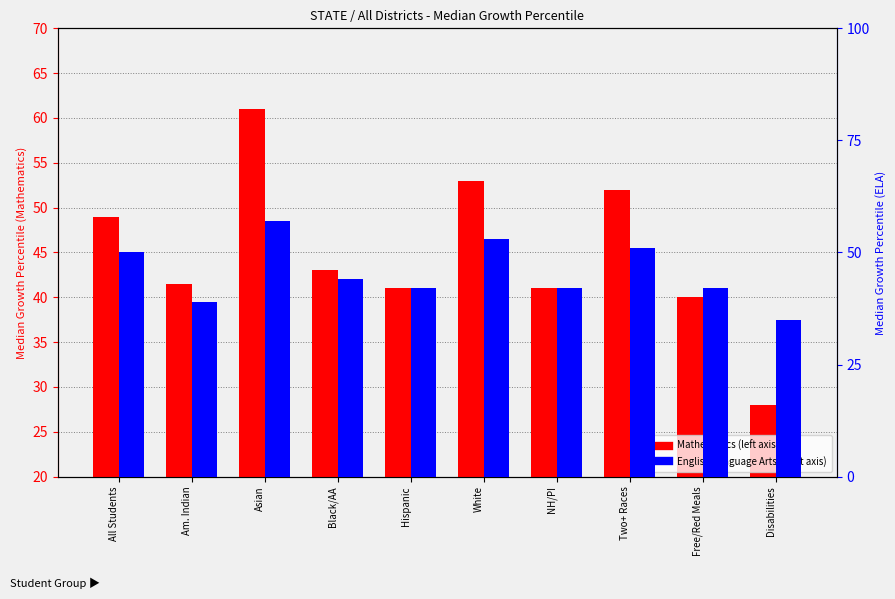

Count the number of categories in the chart.

10